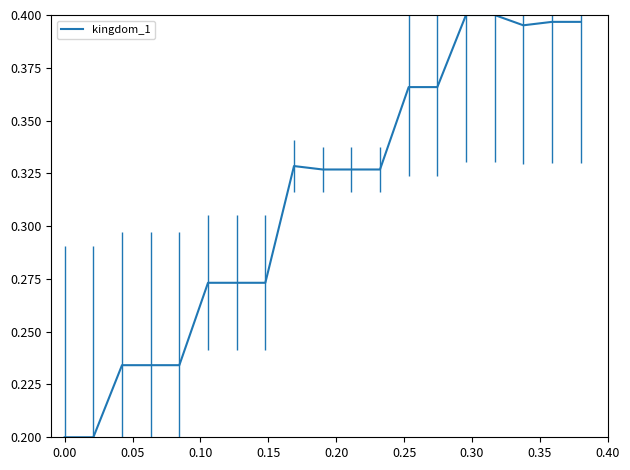

Count the number of categories in the chart.

19